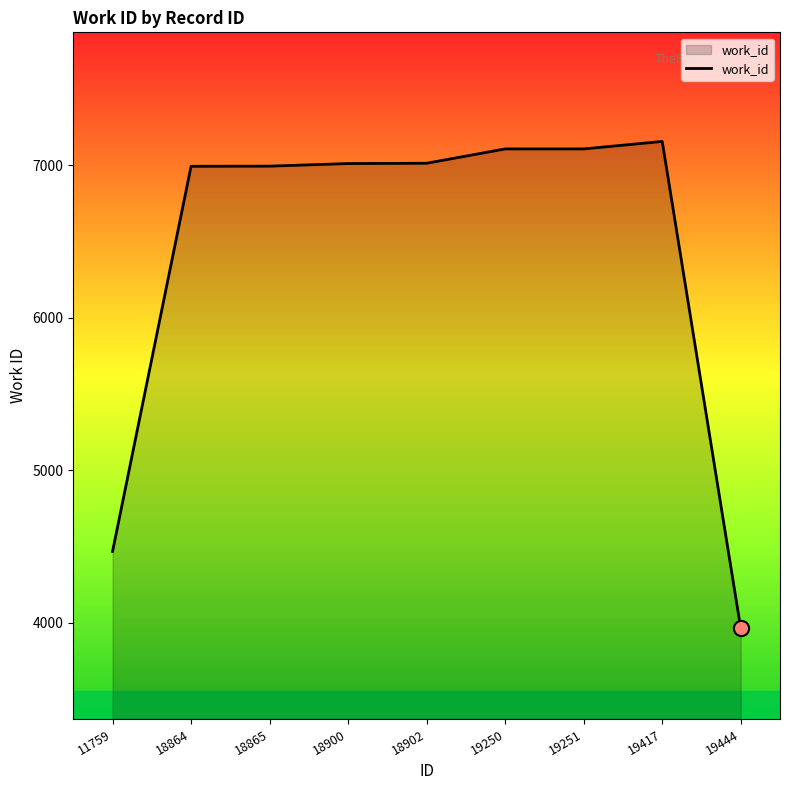

What is the change in value from 18864 to 18865?

+1